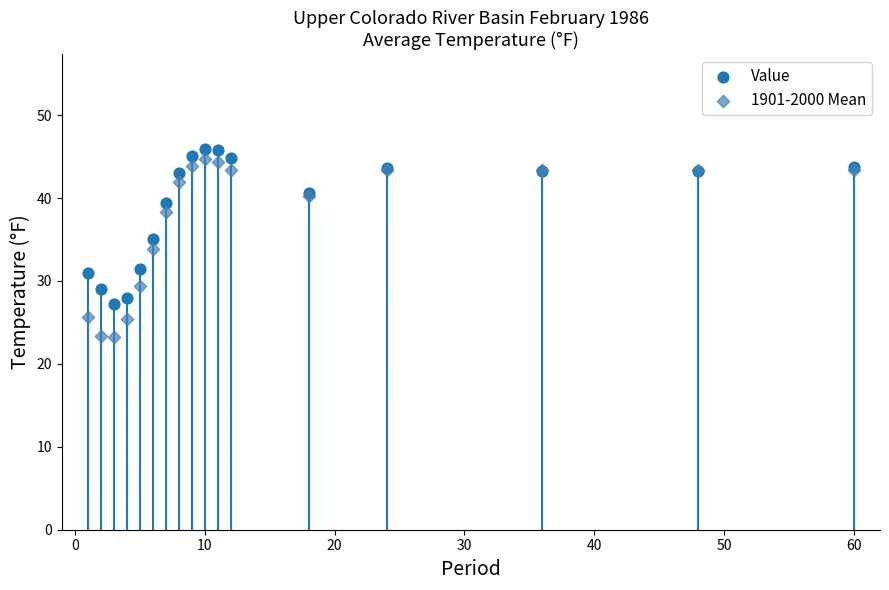

Which series reaches the minimum Y coordinate?

1901-2000 Mean